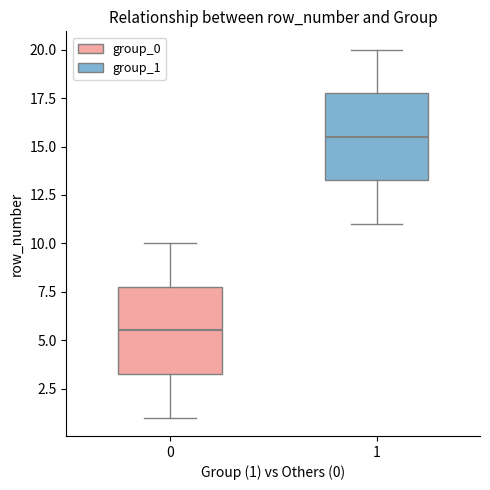

Where does the median line of the box at x = 0 sit on the y-axis? The values are not printed on the chart, so give them approximately, as read against the axis.

5.5